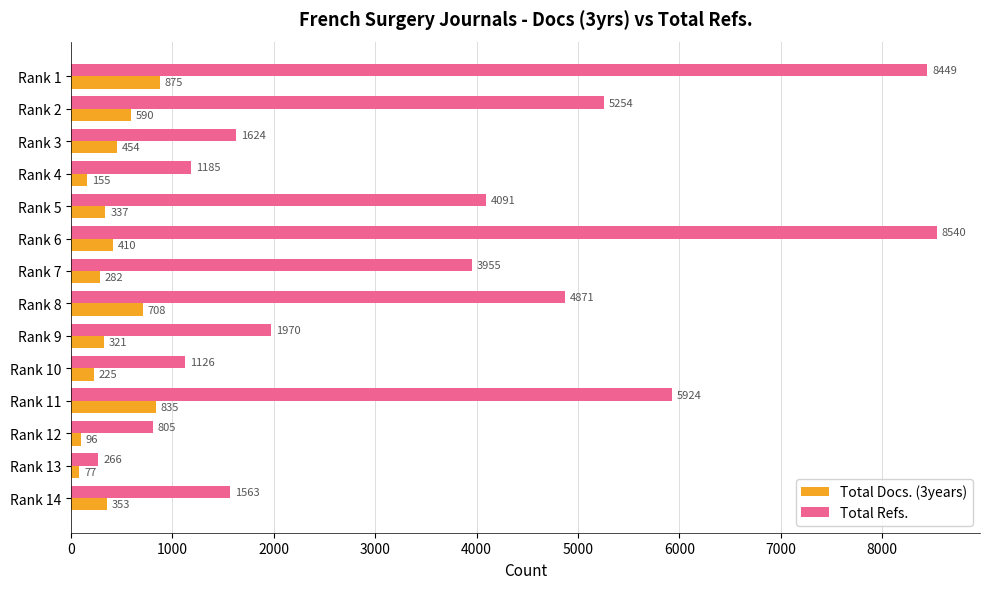

True or false: Total Docs. (3years) has a value of 225 at Rank 10.

True